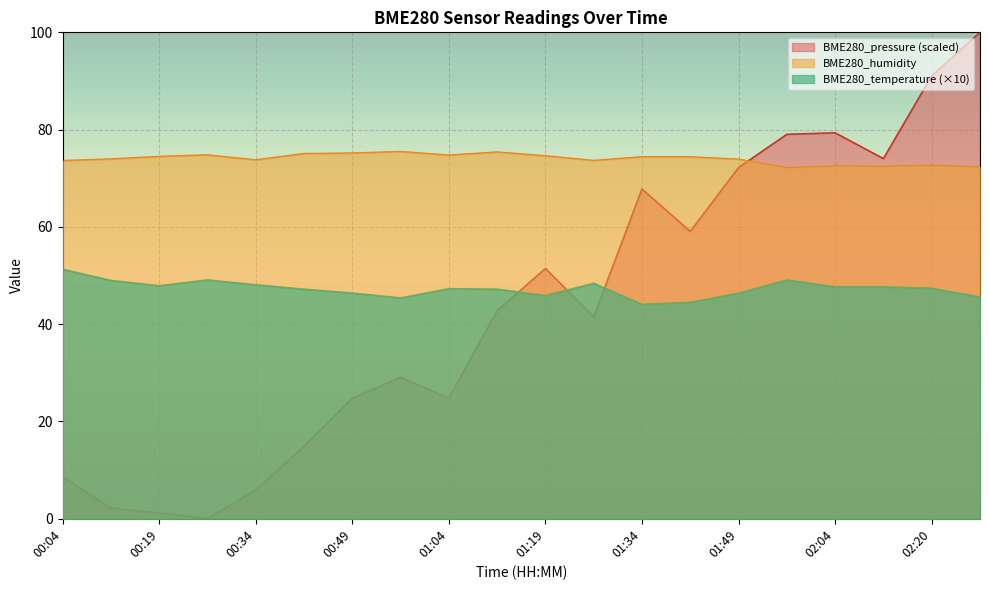

What is the difference between the maximum and minimum values in the BME280_humidity series?

3.4